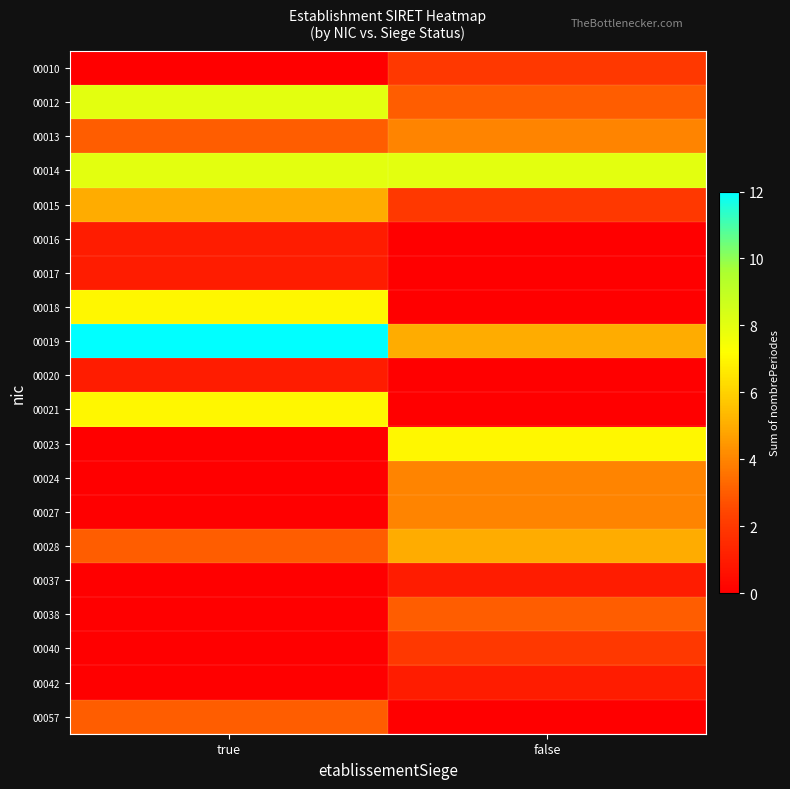

Reading right to left, transcribe all the data shown in this chart.

00010: false=2	true=0
00012: false=3	true=8
00013: false=4	true=3
00014: false=8	true=8
00015: false=2	true=5
00016: false=0	true=1
00017: false=0	true=1
00018: false=0	true=7
00019: false=5	true=12
00020: false=0	true=1
00021: false=0	true=7
00023: false=7	true=0
00024: false=4	true=0
00027: false=4	true=0
00028: false=5	true=3
00037: false=1	true=0
00038: false=3	true=0
00040: false=2	true=0
00042: false=1	true=0
00057: false=0	true=3